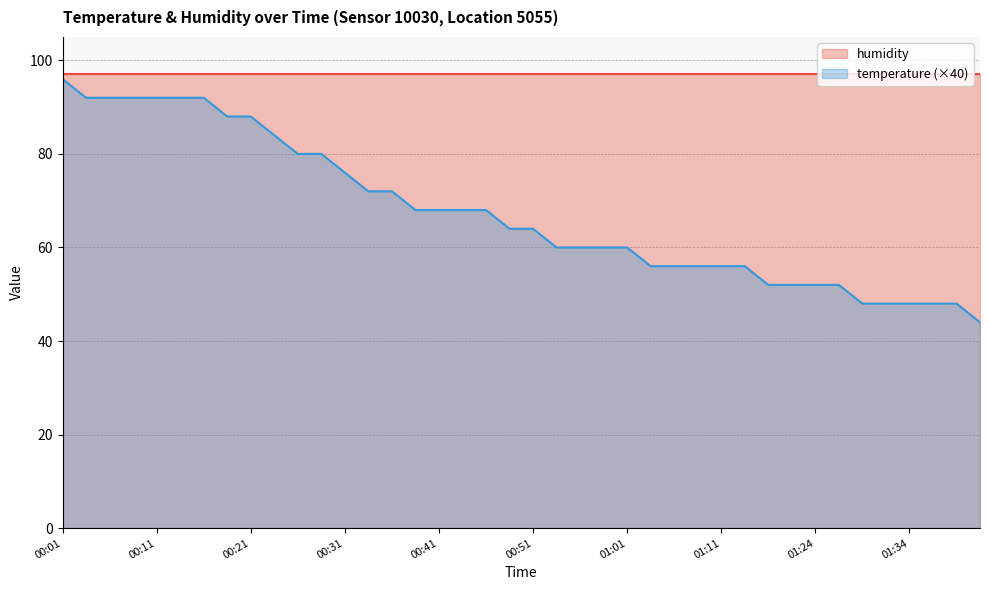

What is the greatest value displayed?

97